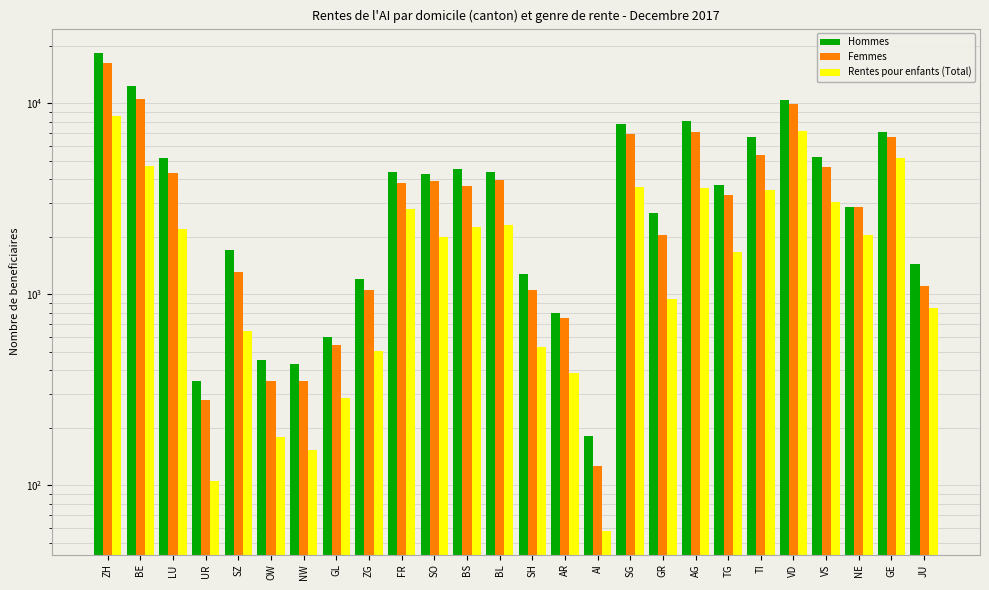

What are all the series names shown in the legend?

Hommes, Femmes, Rentes pour enfants (Total)